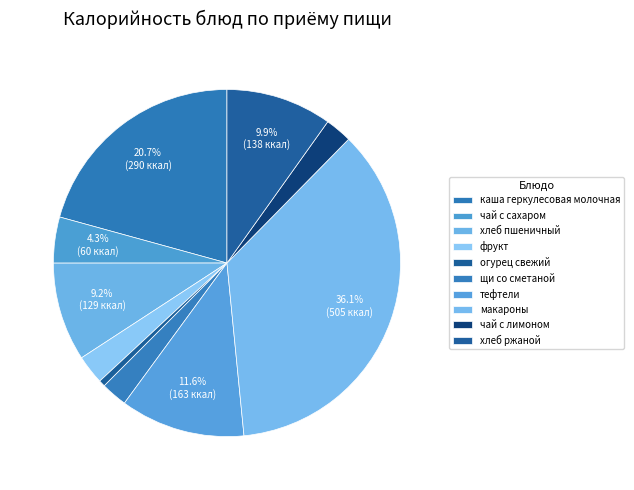

Does тефтели account for over 50% of the chart?

No